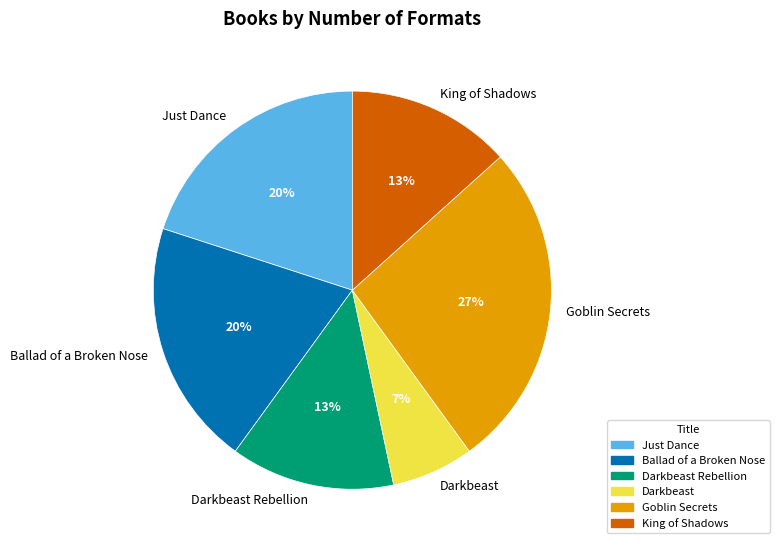

The Goblin Secrets slice represents 17% of the pie. True or false?

False